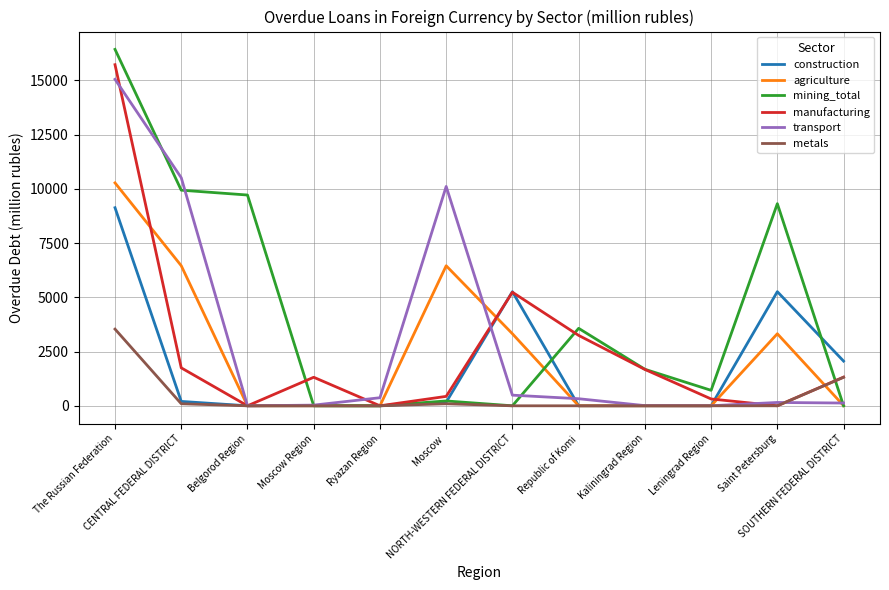

Which series has the largest range (max minus min)?

mining_total